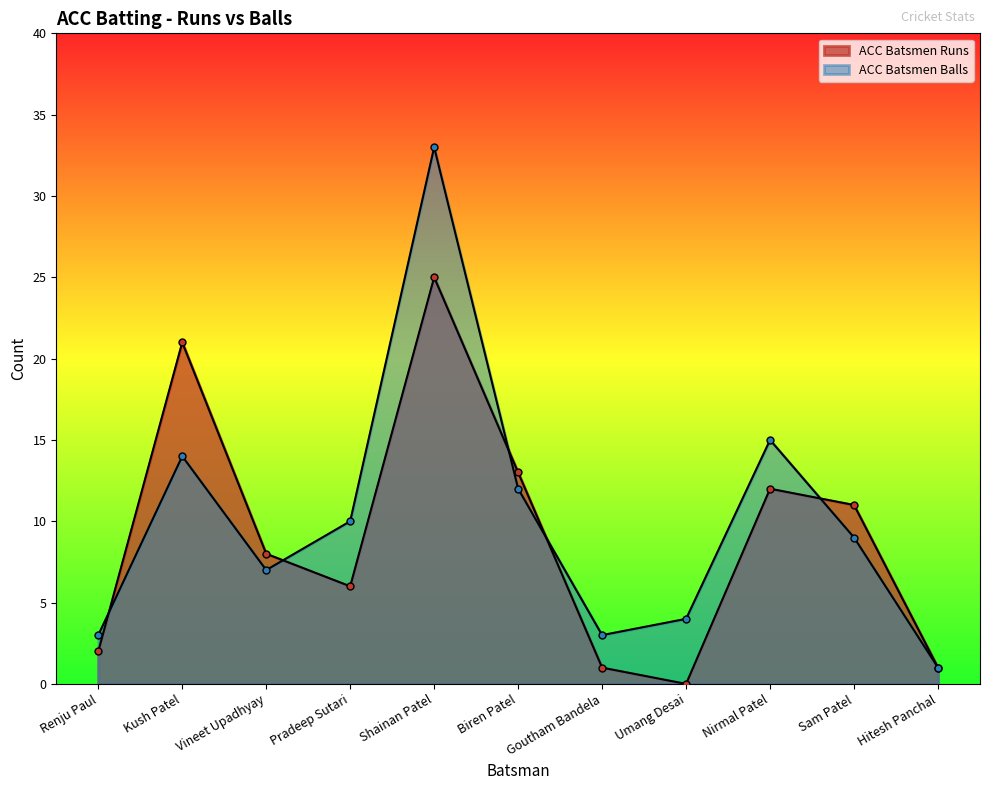

Reading left to right, what are all the values shown in this chart?

ACC Batsmen Runs: 2	21	8	6	25	13	1	0	12	11	1
ACC Batsmen Balls: 3	14	7	10	33	12	3	4	15	9	1